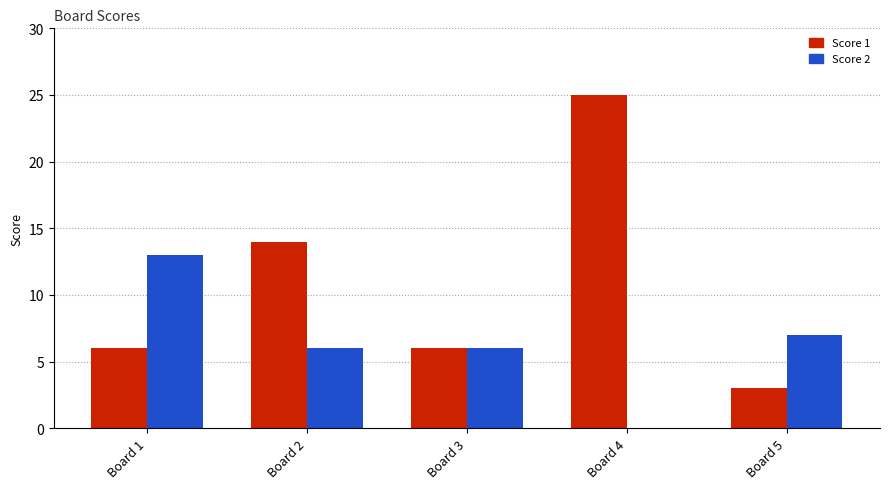

What is the maximum value shown in the chart?

25